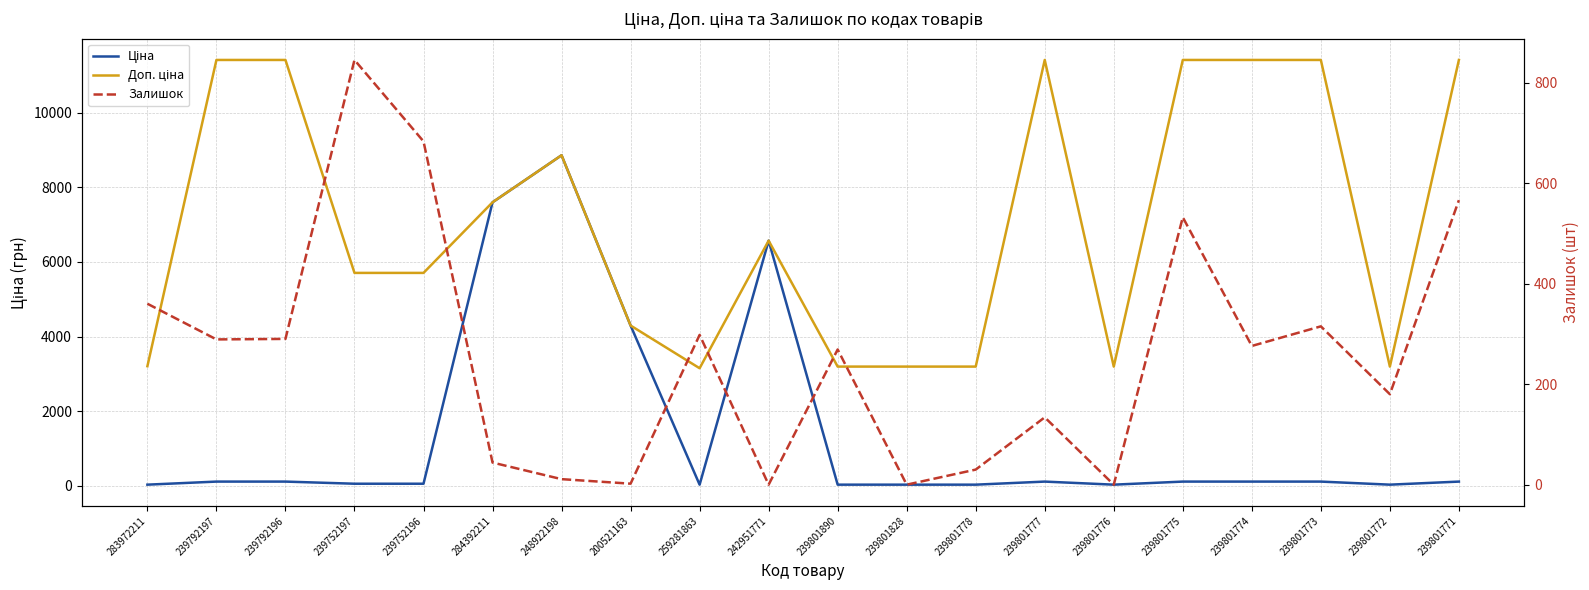

How many categories are shown in the chart?

20